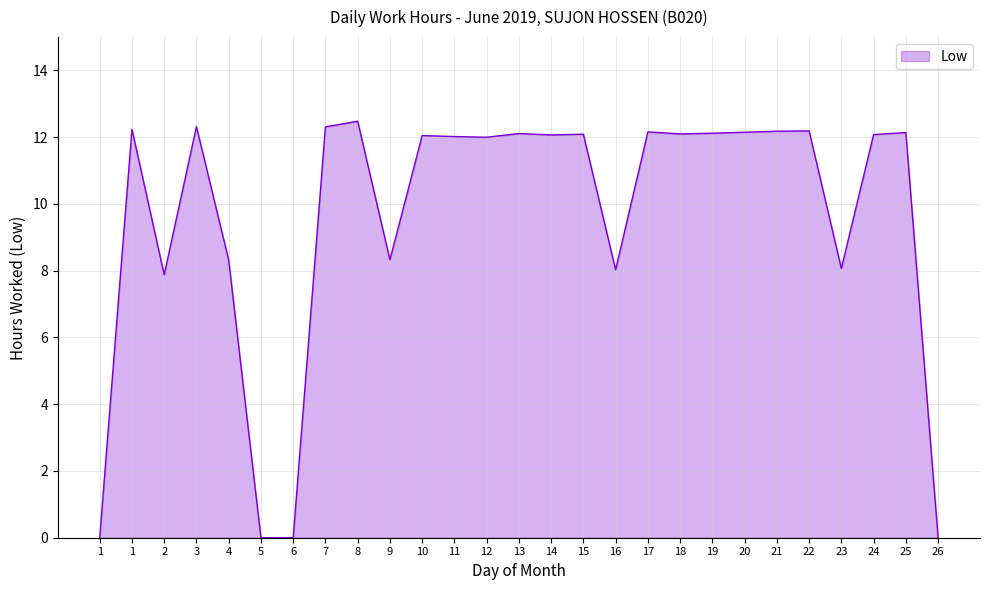

What value does the data have at 15?

12.1